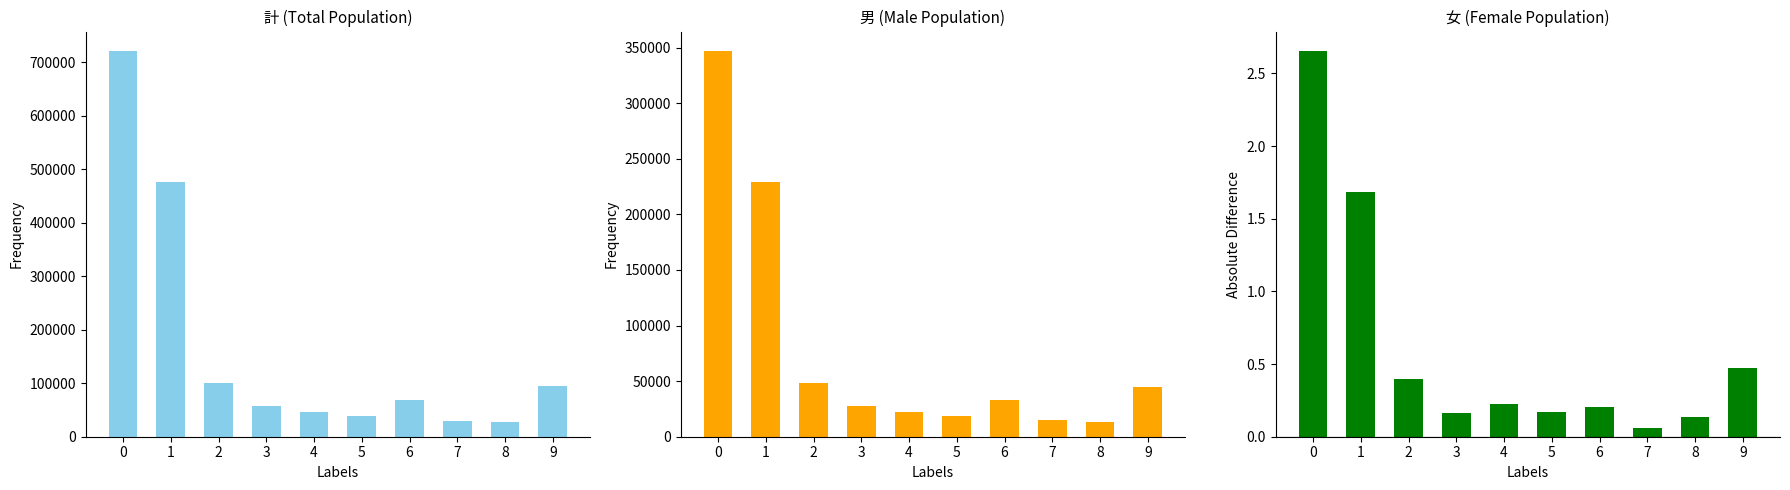

Rank the categories by 男 value from highest to lowest.

0, 1, 2, 9, 6, 3, 4, 5, 7, 8